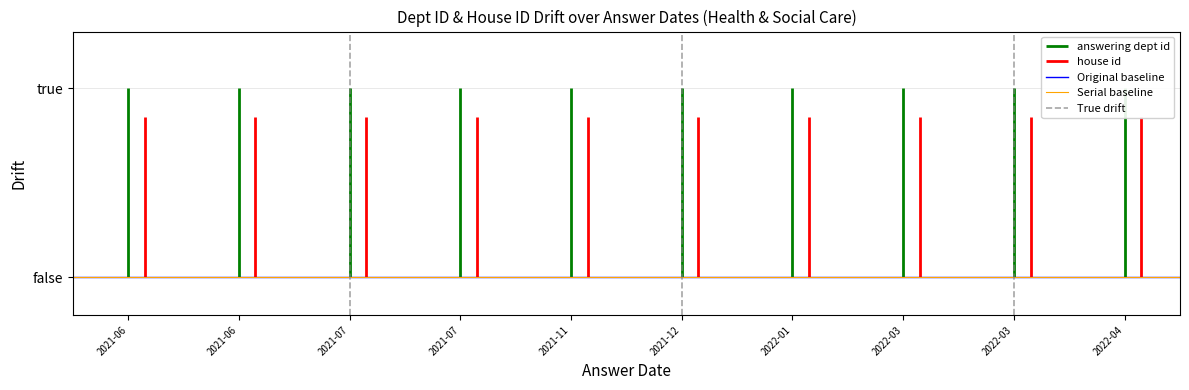

At which label is True drift closest to 0?

2021-07